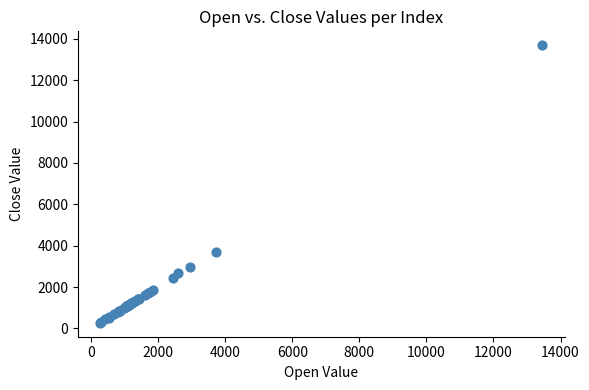

What Y value in the scatter plot is closest to 6980?

3701.1